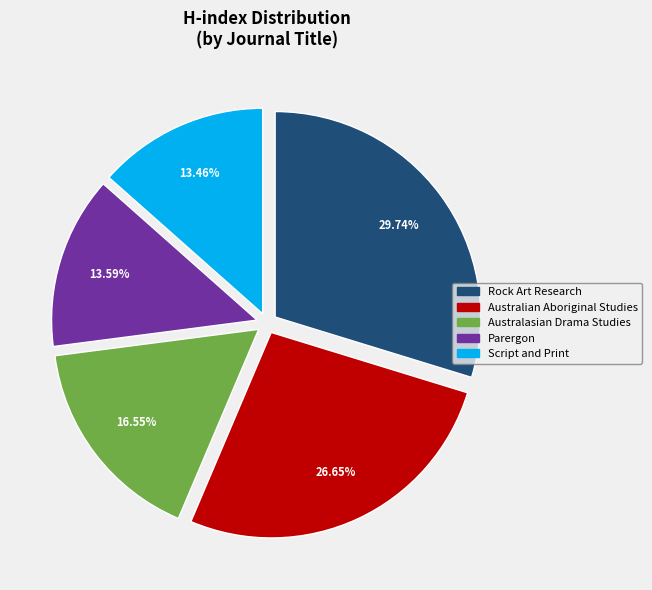

Is the sum of Australian Aboriginal Studies and Parergon greater than half?

No